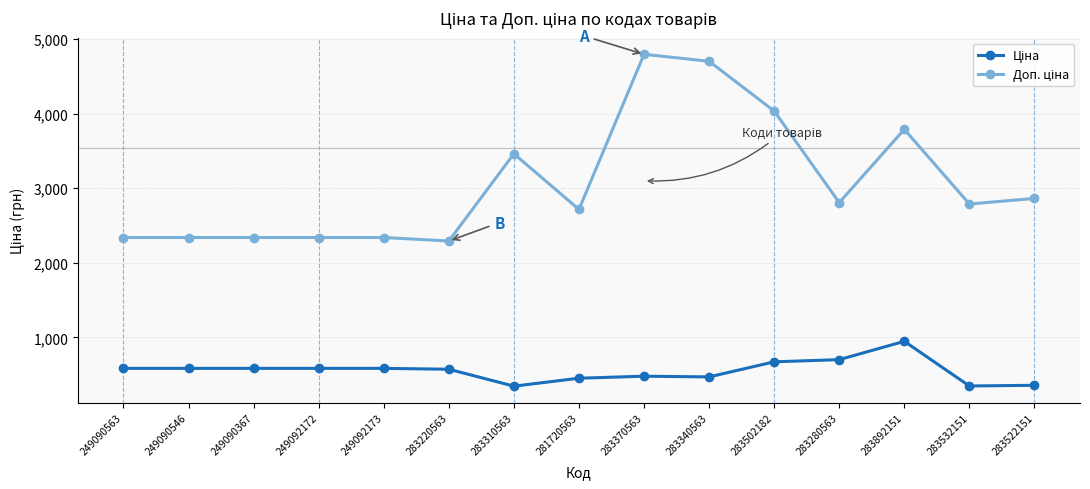

What is the smallest value displayed?

346.3